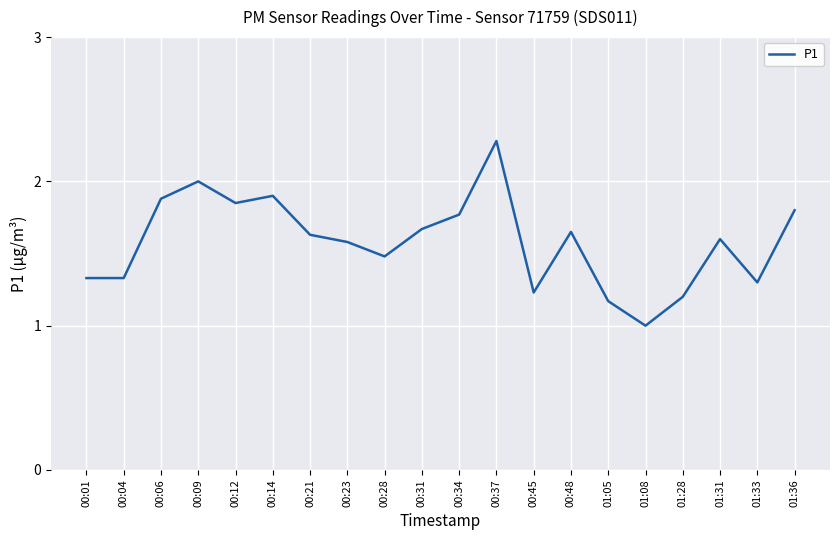

What position from the right is 00:45?

8